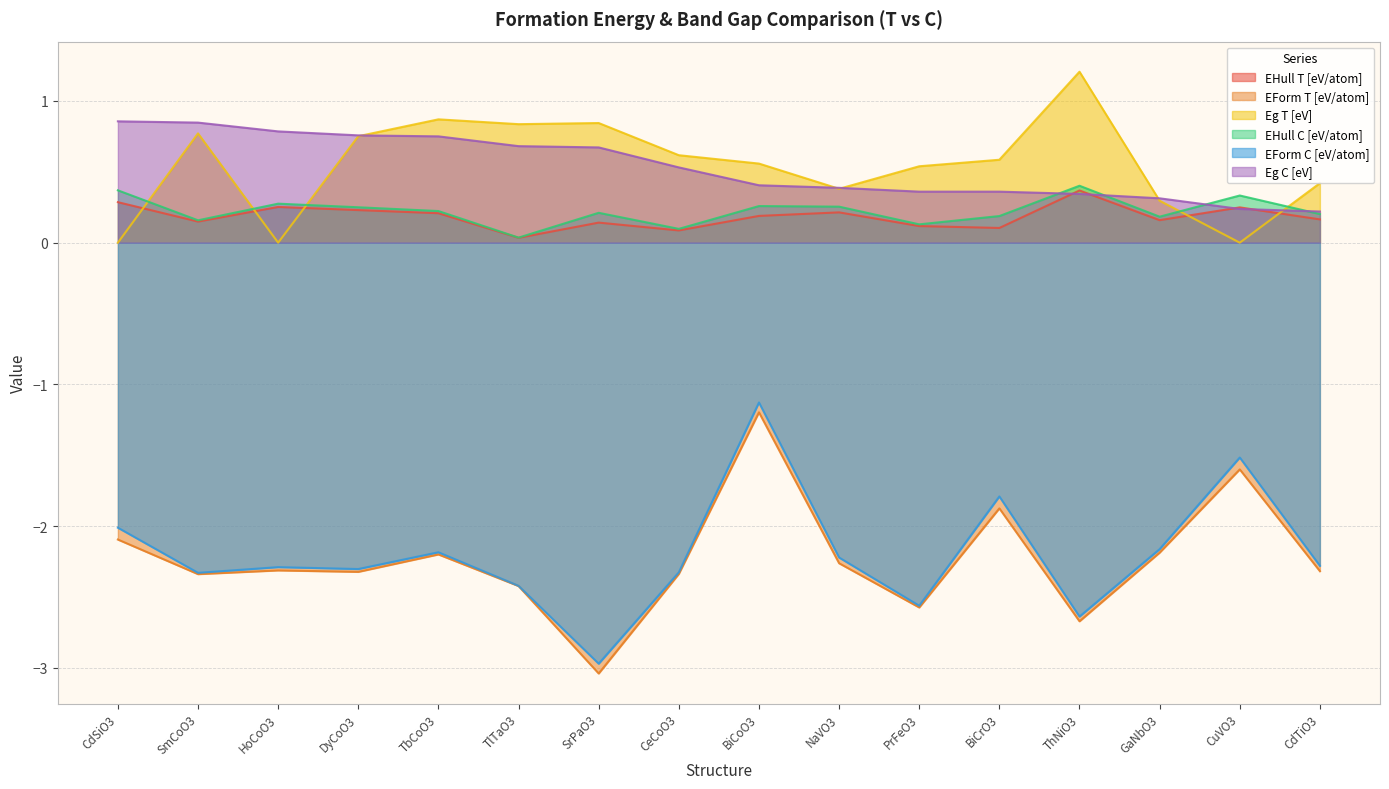

Reading left to right, extract all data points from this chart.

EHull_T: 0.3	0.1	0.3	0.2	0.2	0.0	0.1	0.1	0.2	0.2	0.1	0.1	0.4	0.2	0.2	0.2
EForm_T: -2.1	-2.3	-2.3	-2.3	-2.2	-2.4	-3.0	-2.3	-1.2	-2.3	-2.6	-1.9	-2.7	-2.2	-1.6	-2.3
Eg_T: 0.0	0.8	0.0	0.8	0.9	0.8	0.8	0.6	0.6	0.4	0.5	0.6	1.2	0.3	0.0	0.4
EHull_C: 0.4	0.2	0.3	0.2	0.2	0.0	0.2	0.1	0.3	0.3	0.1	0.2	0.4	0.2	0.3	0.2
EForm_C: -2.0	-2.3	-2.3	-2.3	-2.2	-2.4	-3.0	-2.3	-1.1	-2.2	-2.6	-1.8	-2.6	-2.2	-1.5	-2.3
Eg_C: 0.9	0.8	0.8	0.8	0.8	0.7	0.7	0.5	0.4	0.4	0.4	0.4	0.3	0.3	0.2	0.2